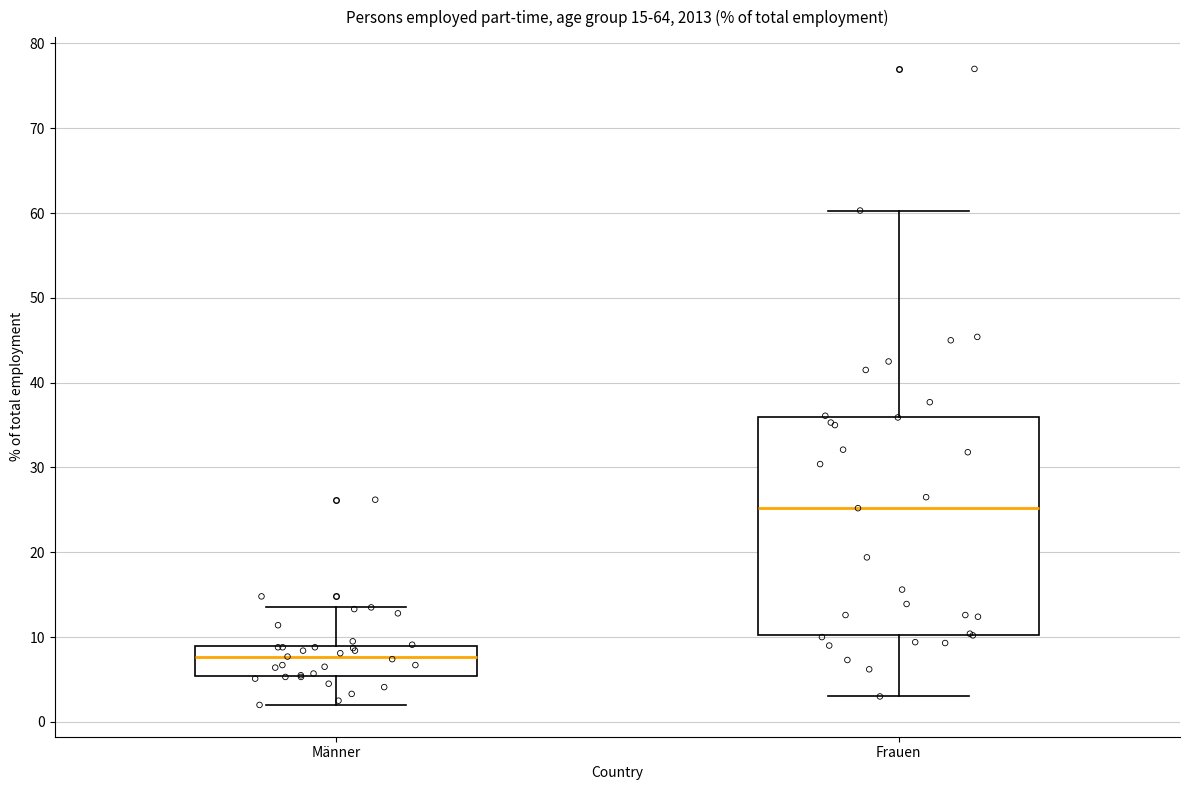

Comparing the boxes themselves (not the whiskers), which one is the tallest?

Frauen